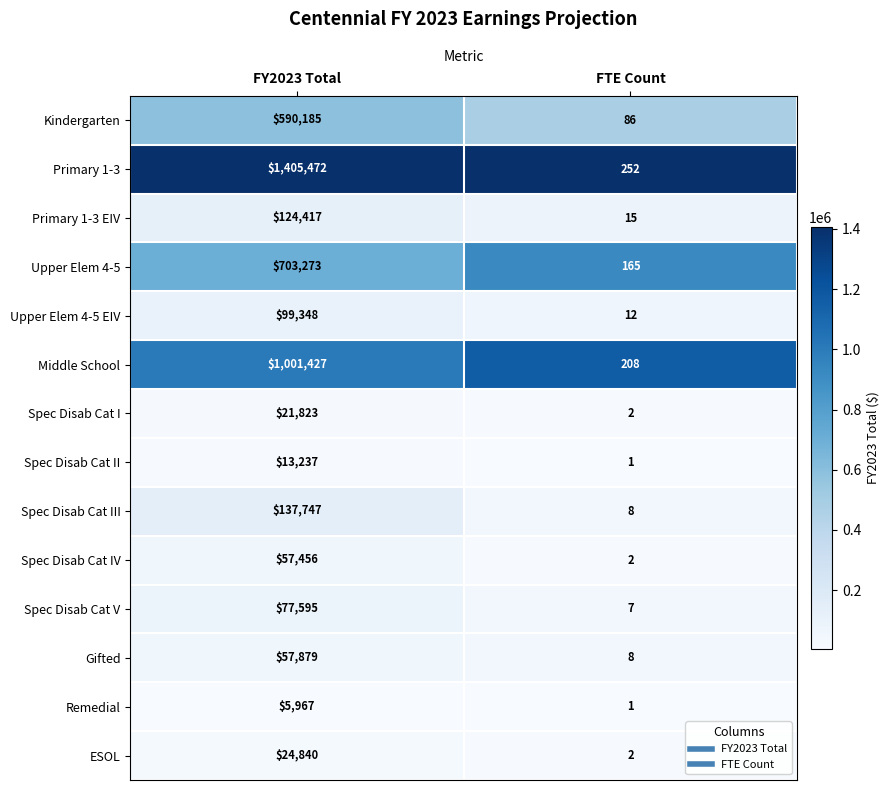

Reading left to right, what are all the values shown in this chart?

Kindergarten: 590185	86
Primary 1-3: 1405472	252
Primary 1-3 EIV: 124417	15
Upper Elem 4-5: 703273	165
Upper Elem 4-5 EIV: 99348	12
Middle School: 1001427	208
Spec Disab Cat I: 21823	2
Spec Disab Cat II: 13237	1
Spec Disab Cat III: 137747	8
Spec Disab Cat IV: 57456	2
Spec Disab Cat V: 77595	7
Gifted: 57879	8
Remedial: 5967	1
ESOL: 24840	2